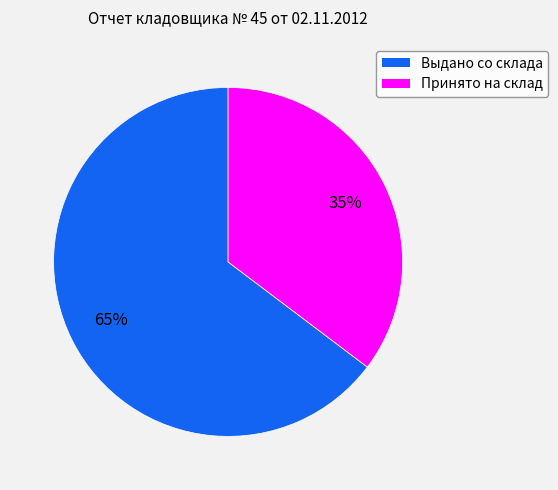

To the nearest percent, what is the combined percentage of Выдано со склада and Принято на склад?

100%